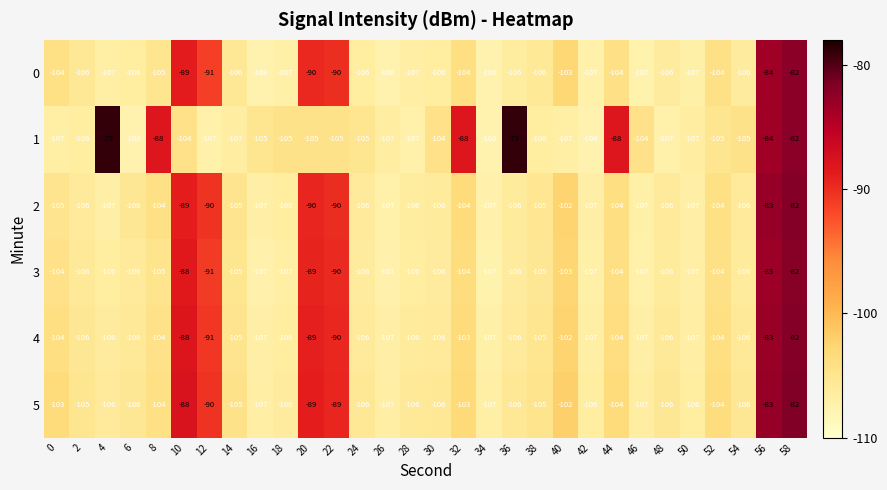

What is the maximum value shown in the chart?

-79